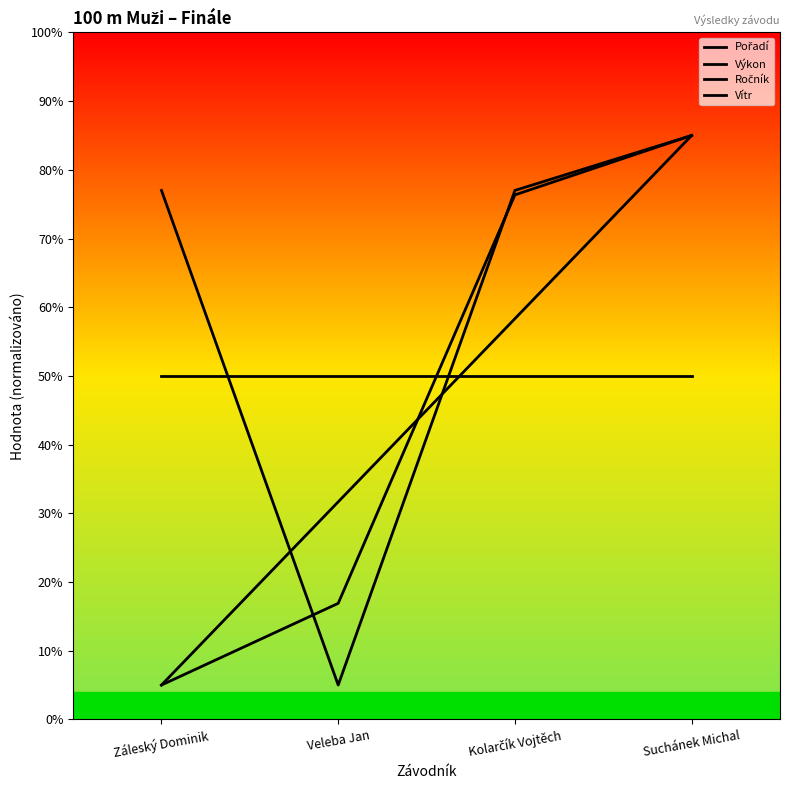

What is the minimum value shown in the chart?

5.0